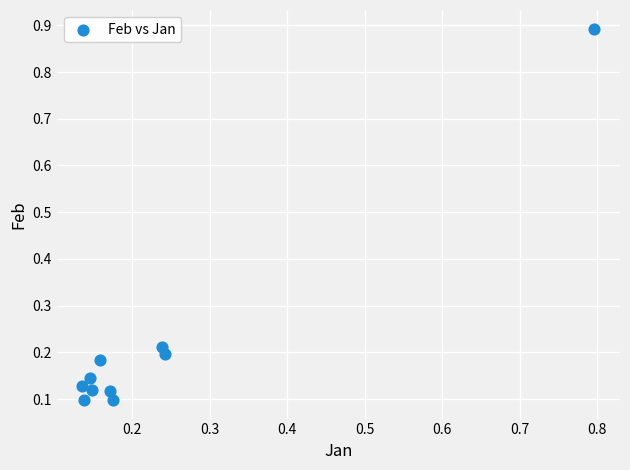

What is the range of Y values (max minus min)?

0.8